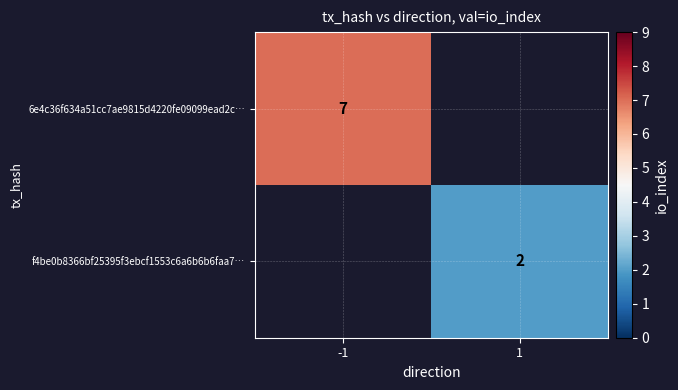

Is it true that f4be0b8366bf25395f3ebcf1553c6a6b6b6faa7… equals 1 at 1?

False